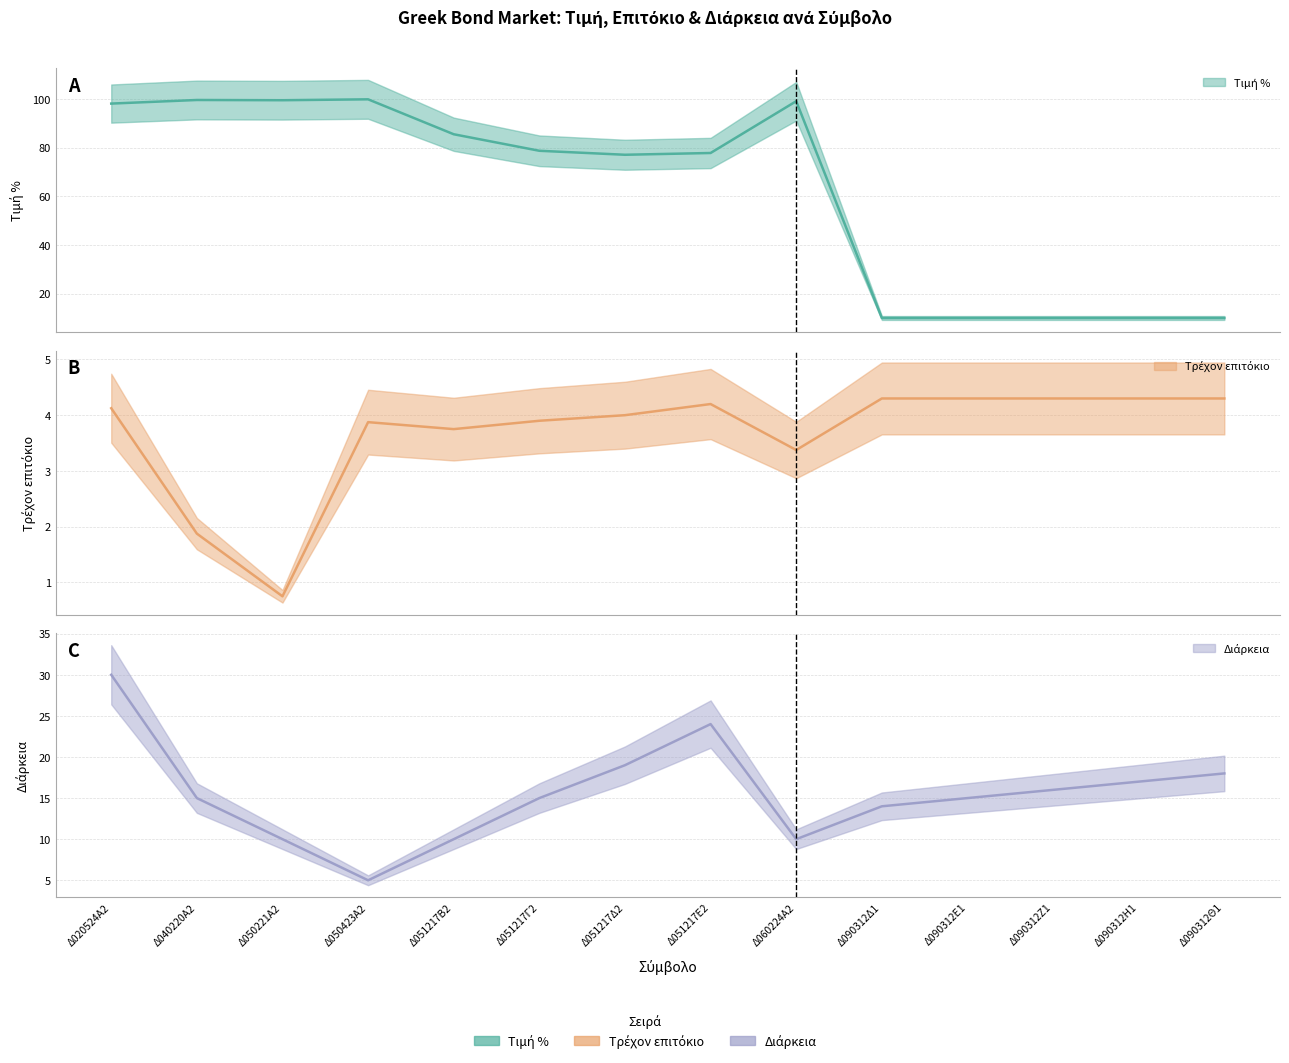

What are all the series names shown in the legend?

Τιμή %, Τρέχον επιτόκιο, Διάρκεια